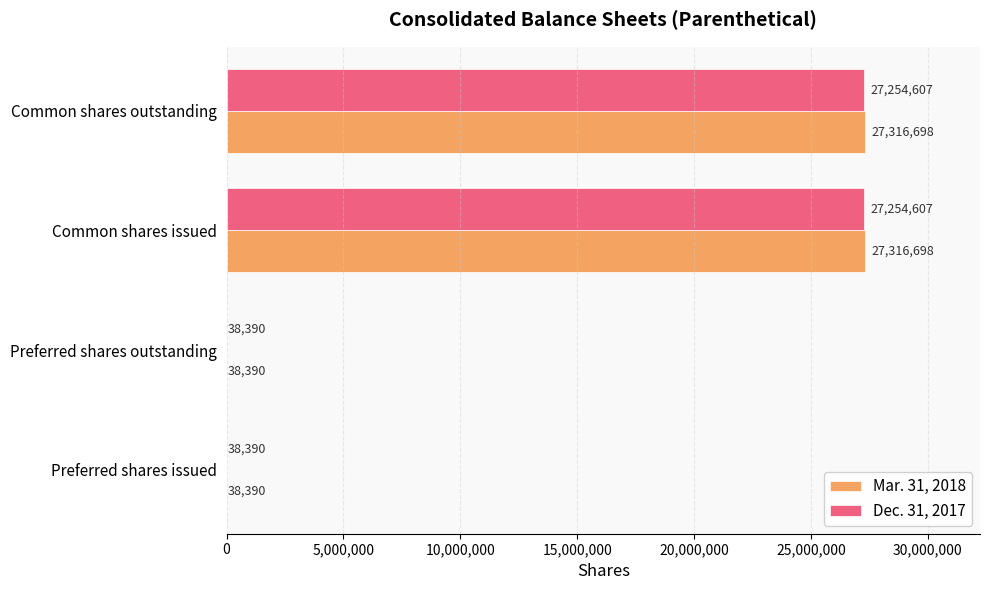

Which series has the widest spread of values?

Mar. 31, 2018